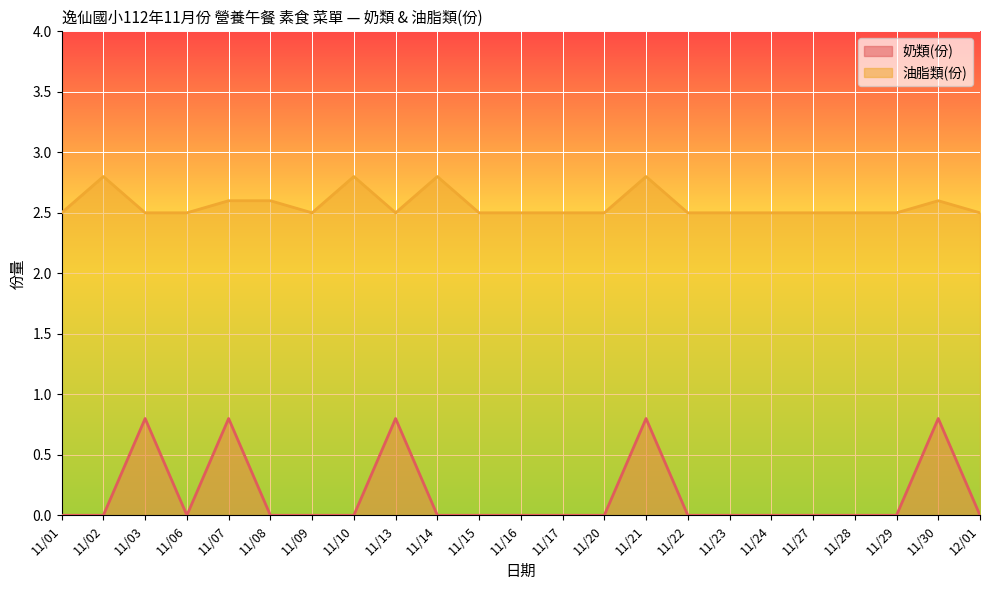

List the series in order of their overall mean, highest first.

油脂類(份), 奶類(份)